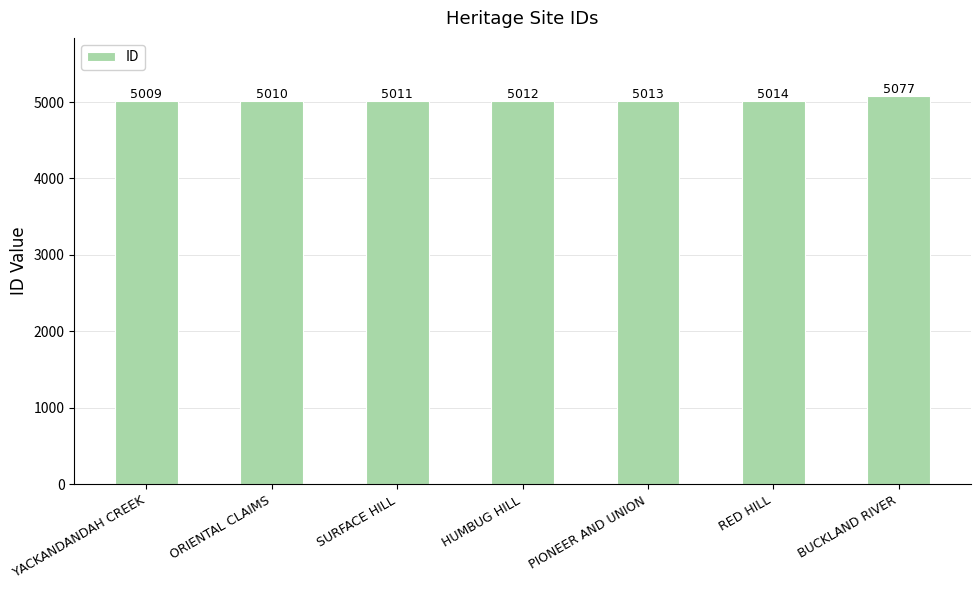

Which has a higher value, SURFACE HILL or ORIENTAL CLAIMS?

SURFACE HILL